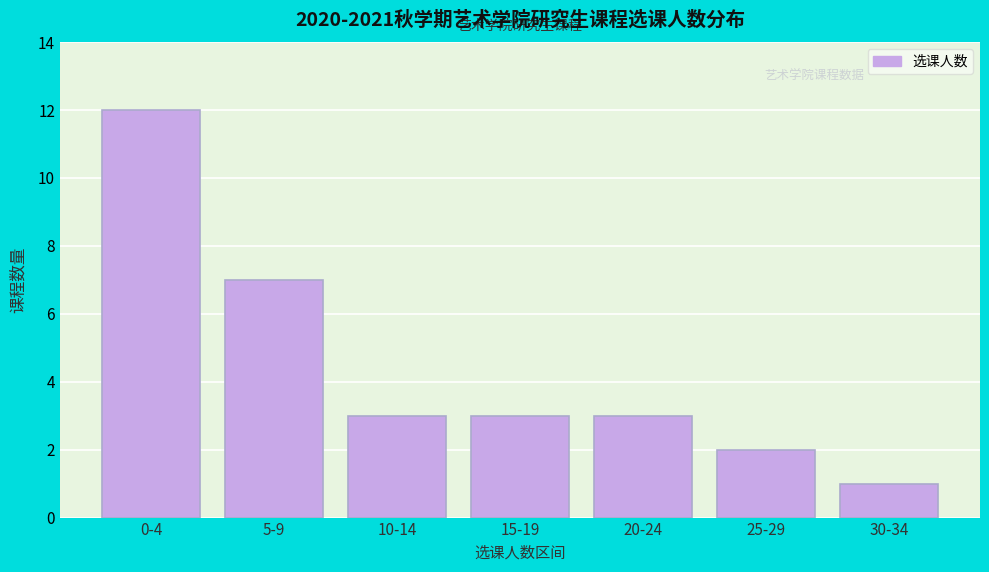

Reading right to left, extract all data points from this chart.

30-34=1	25-29=2	20-24=3	15-19=3	10-14=3	5-9=7	0-4=12